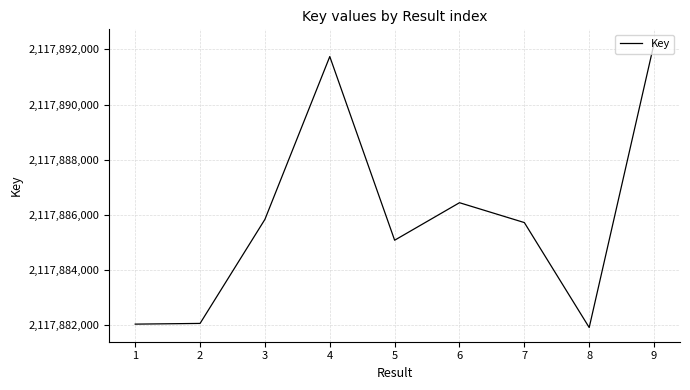

What is the greatest value displayed?

2117892215